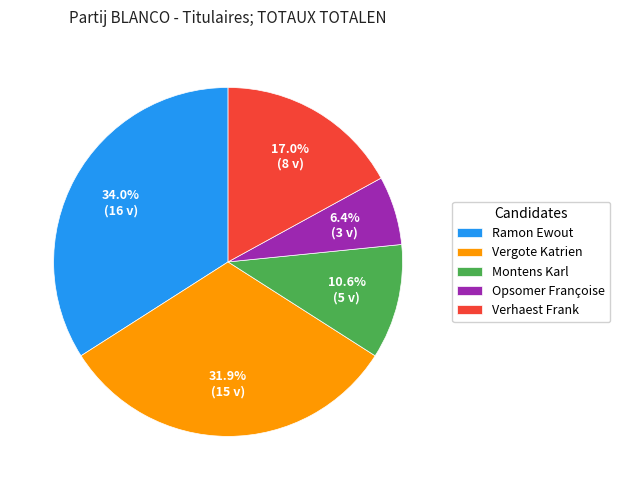

Does Opsomer Françoise represent more than half of the total?

No